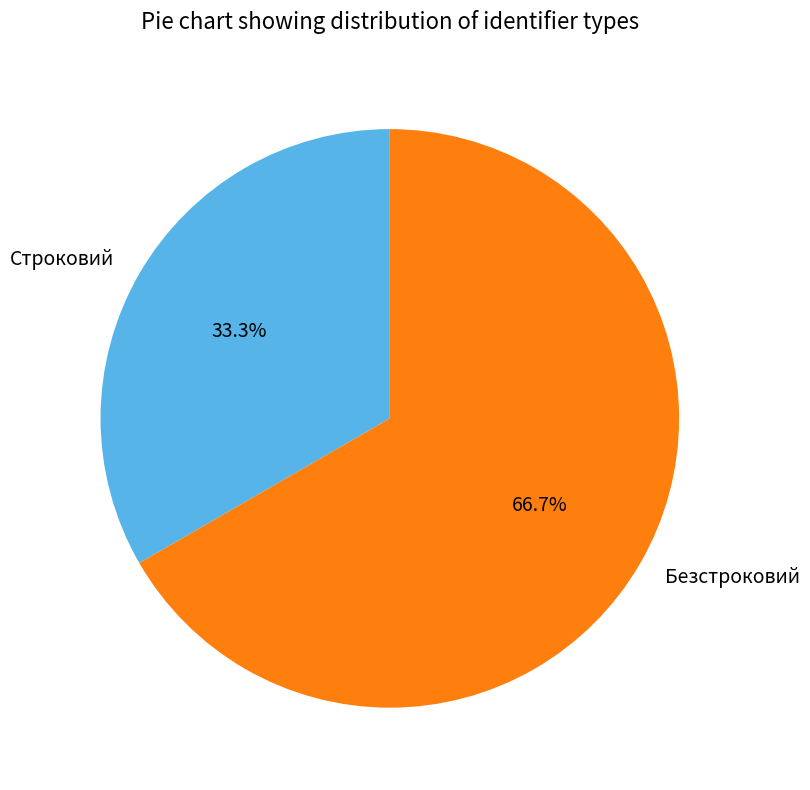

How many segments does this pie chart have?

2